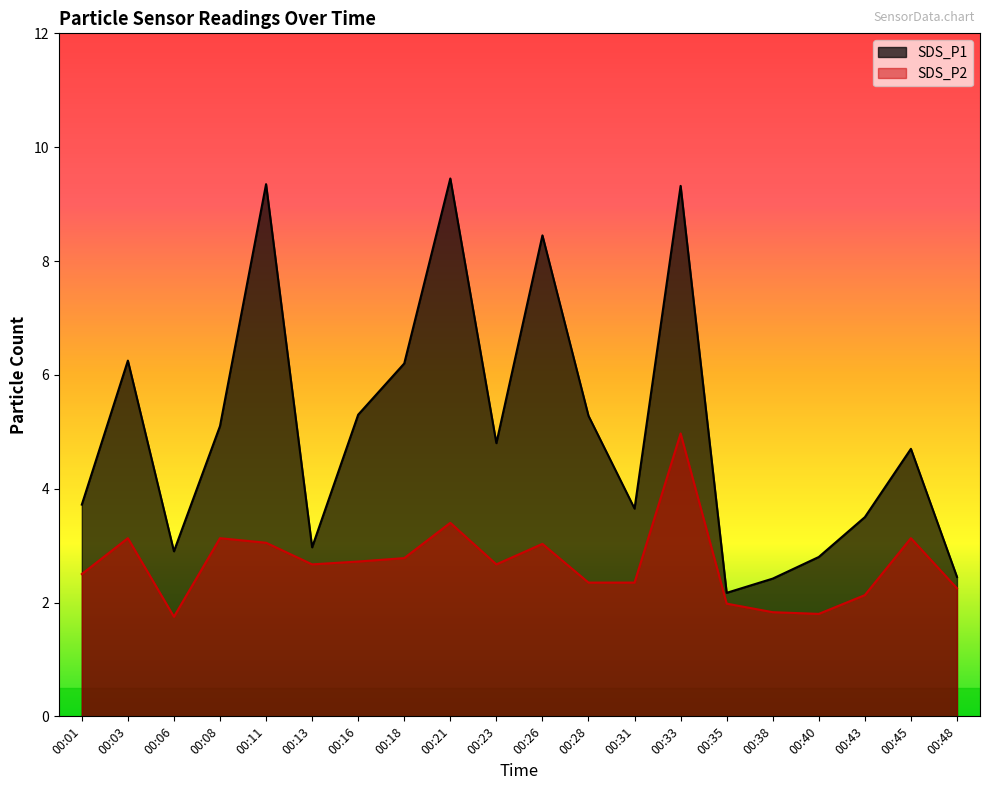

Is the value of SDS_P2 at 00:08 greater than the value of SDS_P1 at 00:48?

Yes